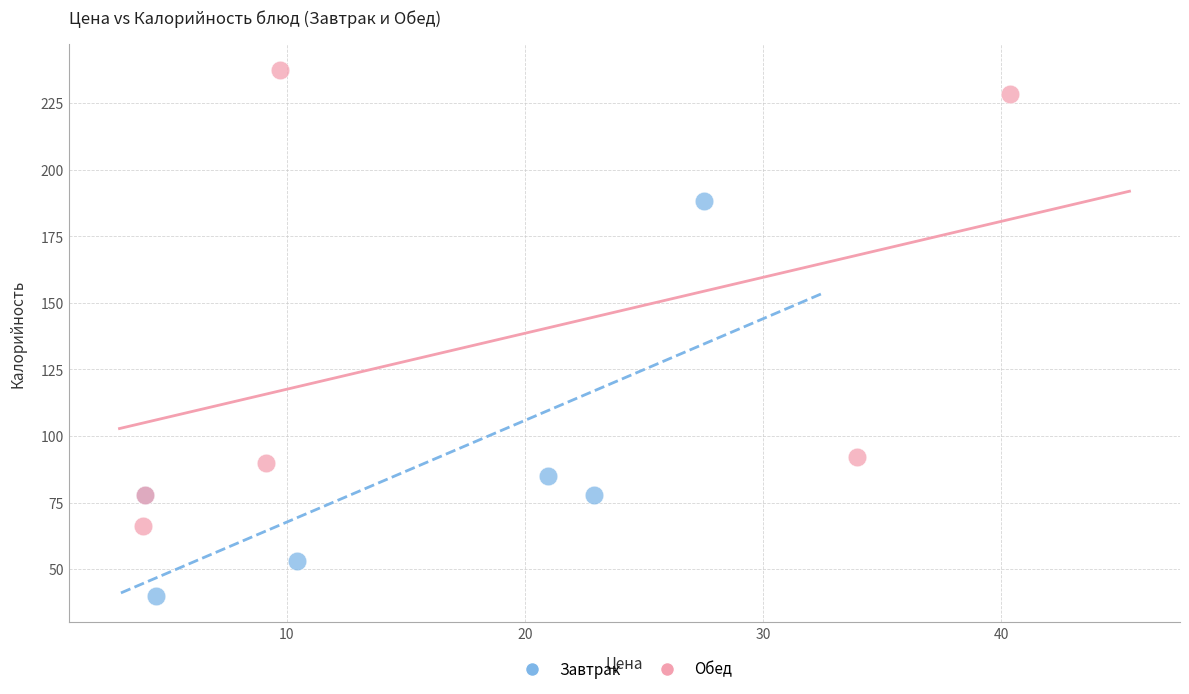

Which series has the widest spread of Y values?

Обед